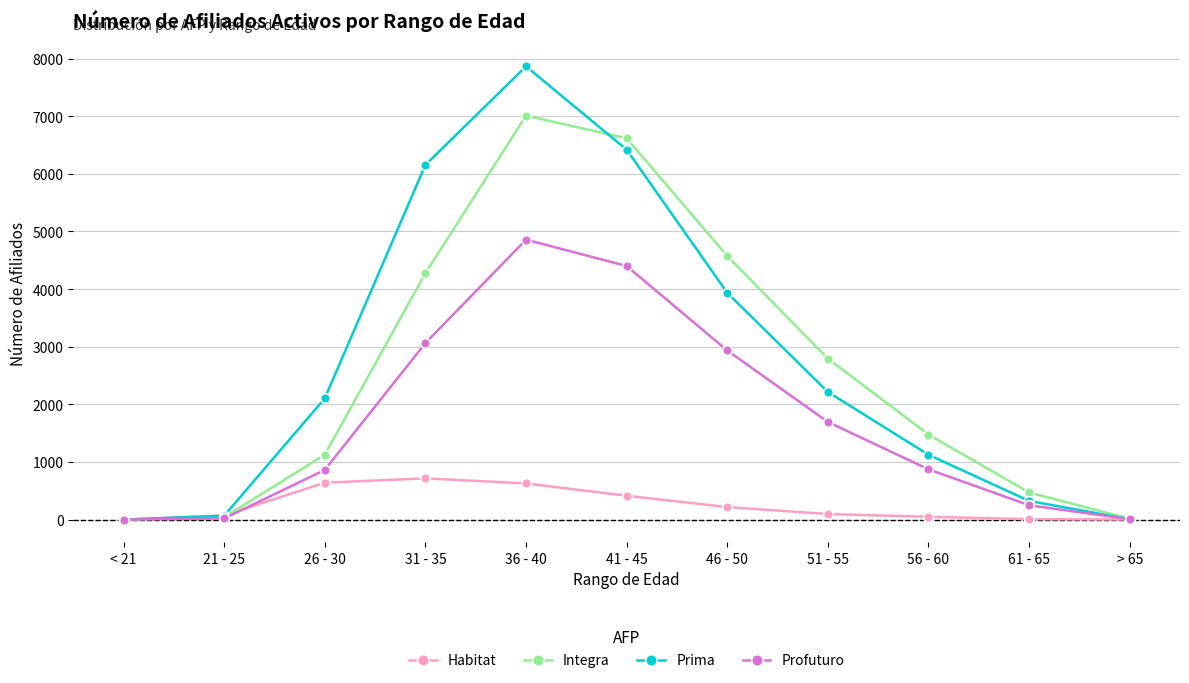

Rank the series by their maximum value, from highest to lowest.

Prima, Integra, Profuturo, Habitat